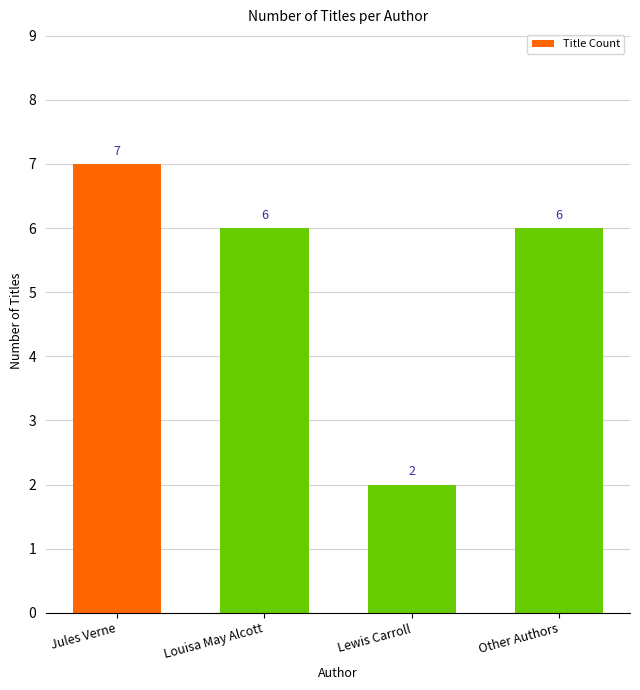

What is the label of the 2nd bar from the right?

Lewis Carroll